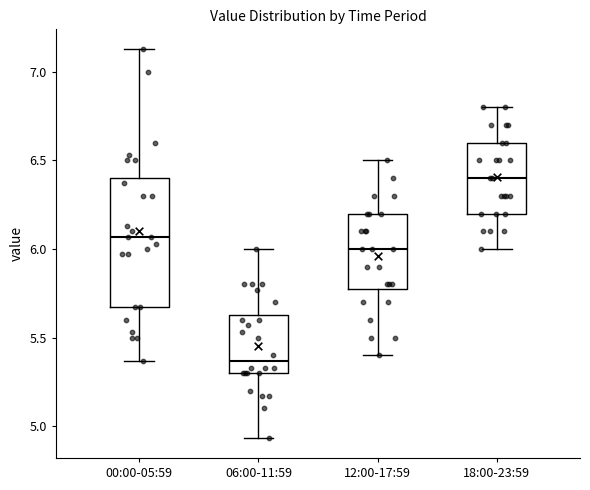

Reading left to right, read every box against the y-axis: the position of its median line, the range the box covers, and the ends of its whiskers. The values are not printed on the chart, so give them approximately, as read against the axis.

00:00-05:59: median 6.05, box 5.65 to 6.40, whiskers 5.35 to 7.15
06:00-11:59: median 5.35, box 5.30 to 5.65, whiskers 4.95 to 6.00
12:00-17:59: median 6.00, box 5.80 to 6.20, whiskers 5.40 to 6.50
18:00-23:59: median 6.40, box 6.20 to 6.60, whiskers 6.00 to 6.80